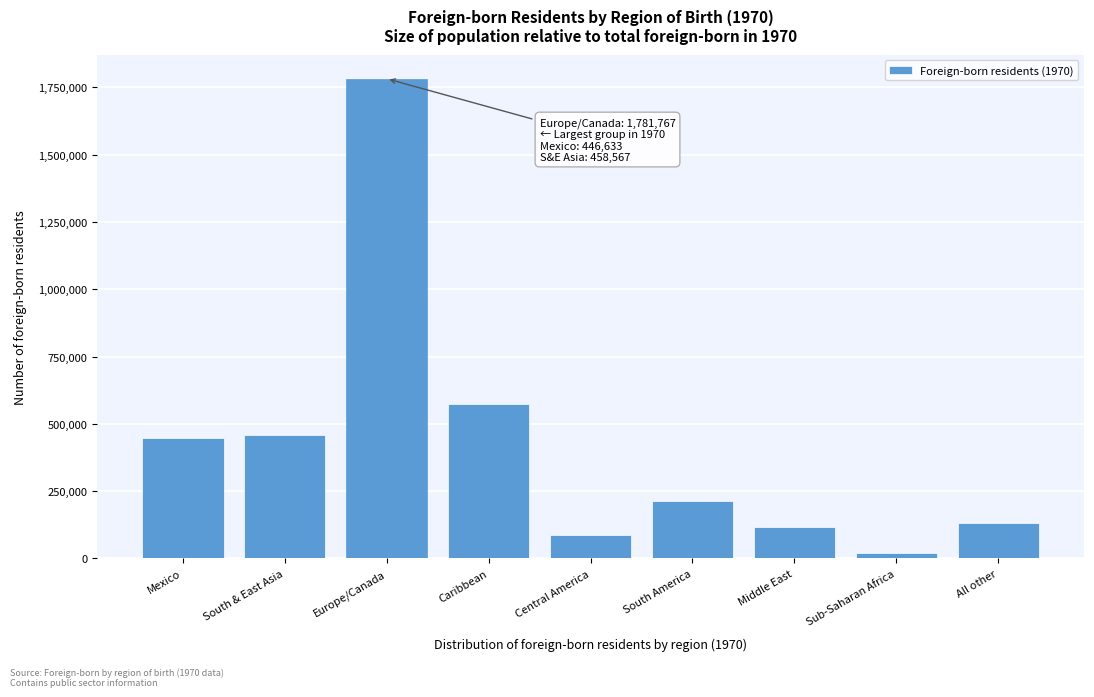

Reading left to right, transcribe all the data shown in this chart.

Mexico=446633	South & East Asia=458567	Europe/Canada=1781767	Caribbean=572967	Central America=86667	South America=211933	Middle East=118233	Sub-Saharan Africa=19634	All other=131233